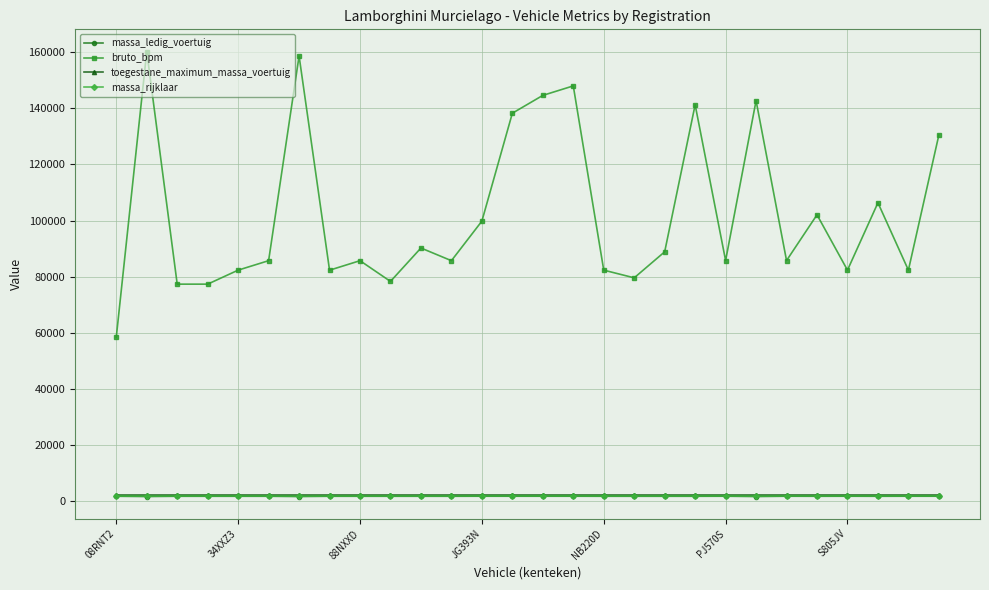

What is the maximum value shown in the chart?

160236